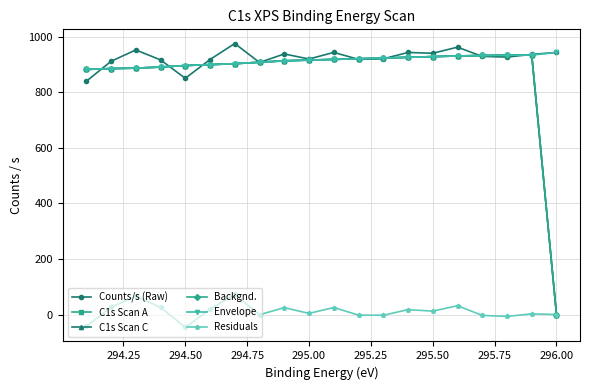

What is the sum of all Envelope values?

18268.8